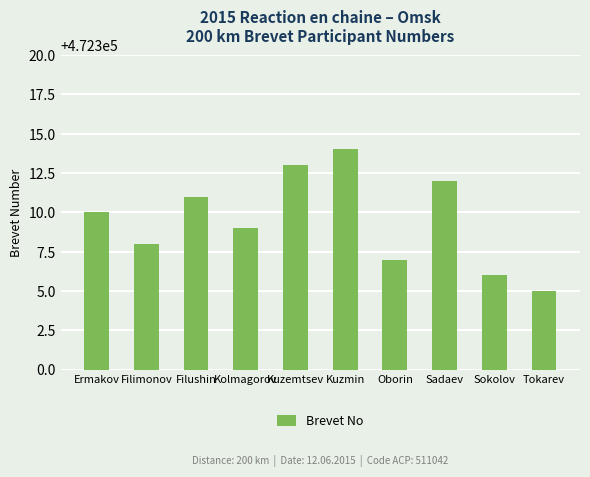

Reading right to left, what are all the values shown in this chart?

Tokarev=472305	Sokolov=472306	Sadaev=472312	Oborin=472307	Kuzmin=472314	Kuzemtsev=472313	Kolmagorov=472309	Filushin=472311	Filimonov=472308	Ermakov=472310